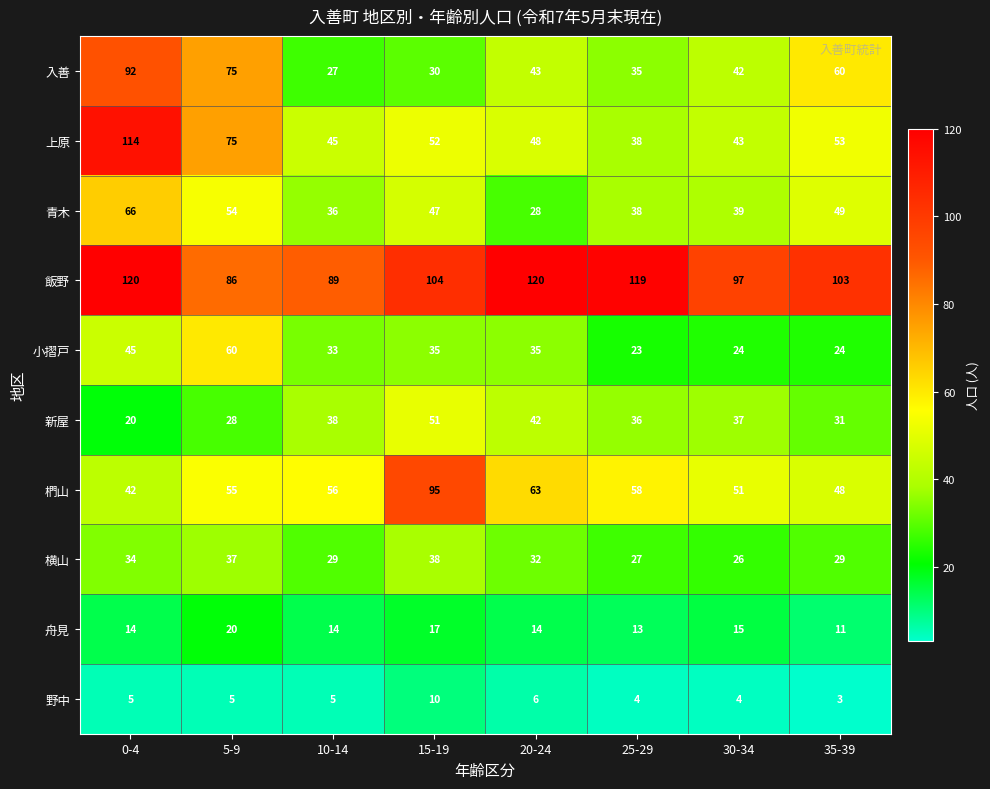

At which label does 舟見 reach its minimum?

35-39